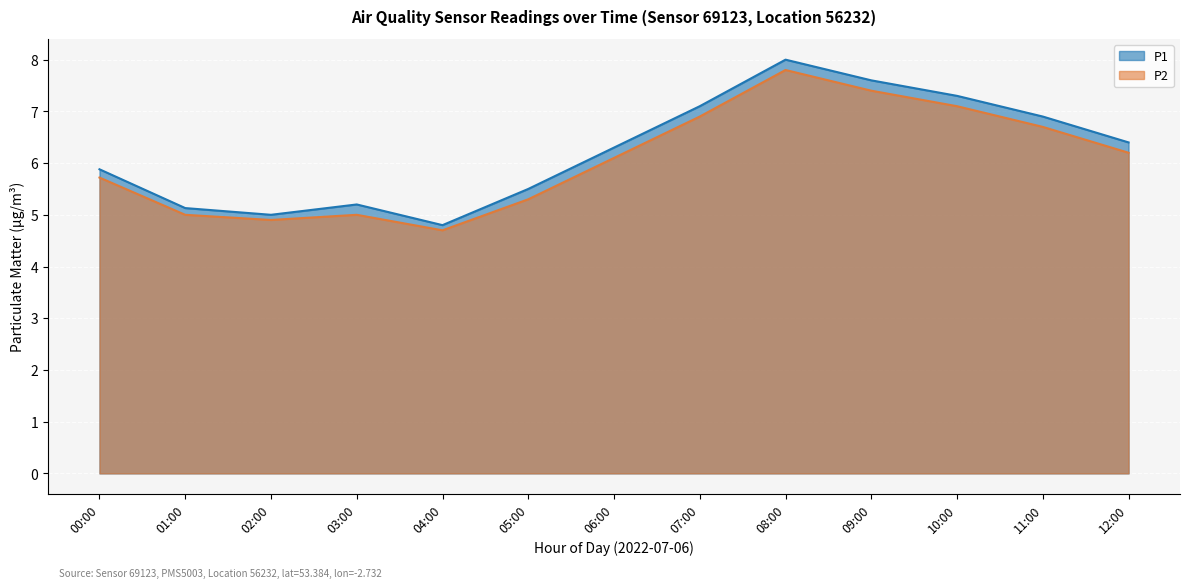

Where does the P2 series first go above 6?

06:00